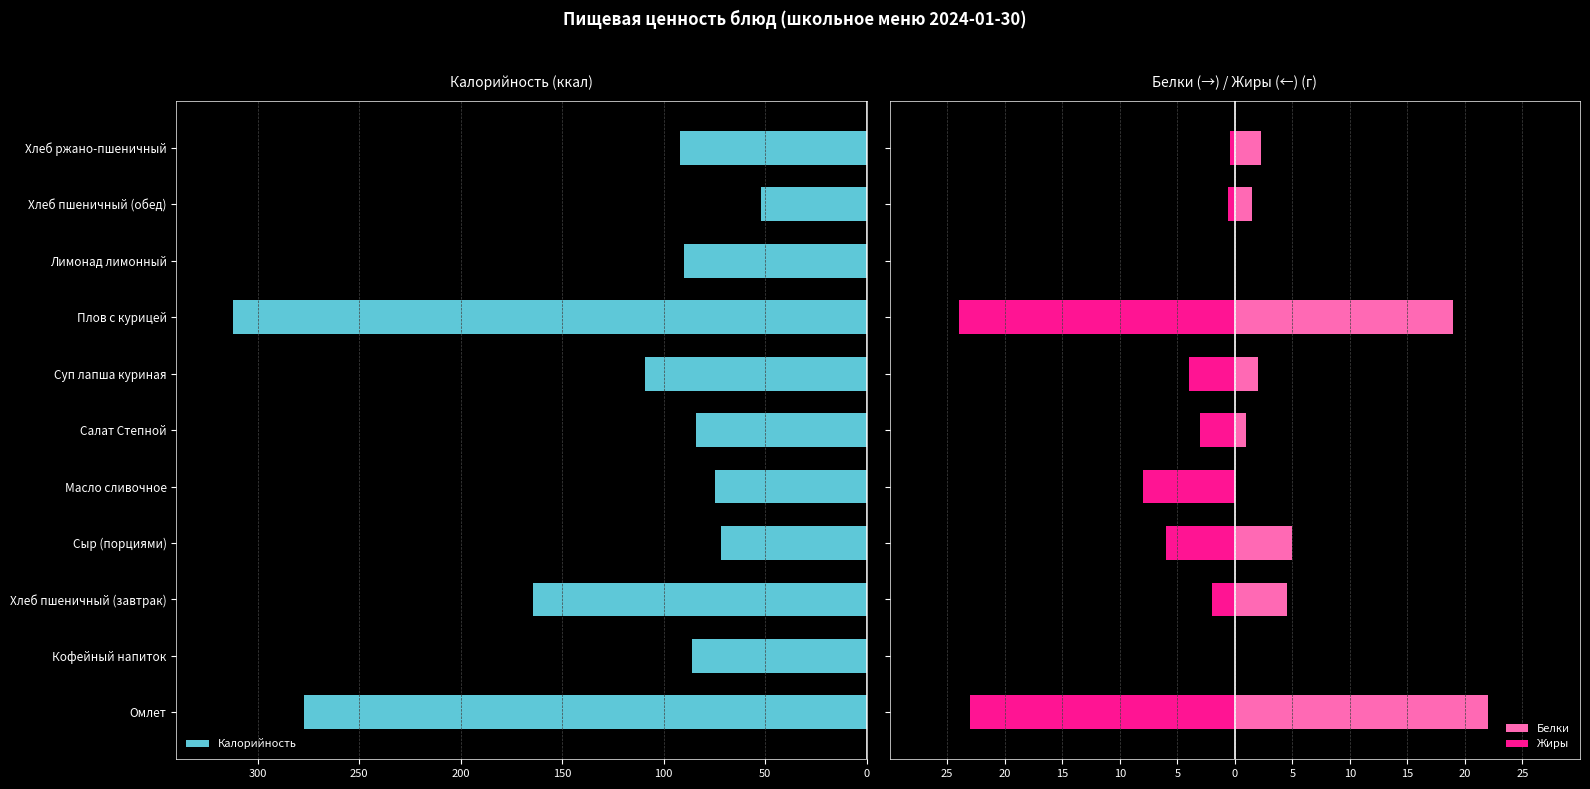

What is the difference between the maximum and minimum values in the Белки series?

22.0